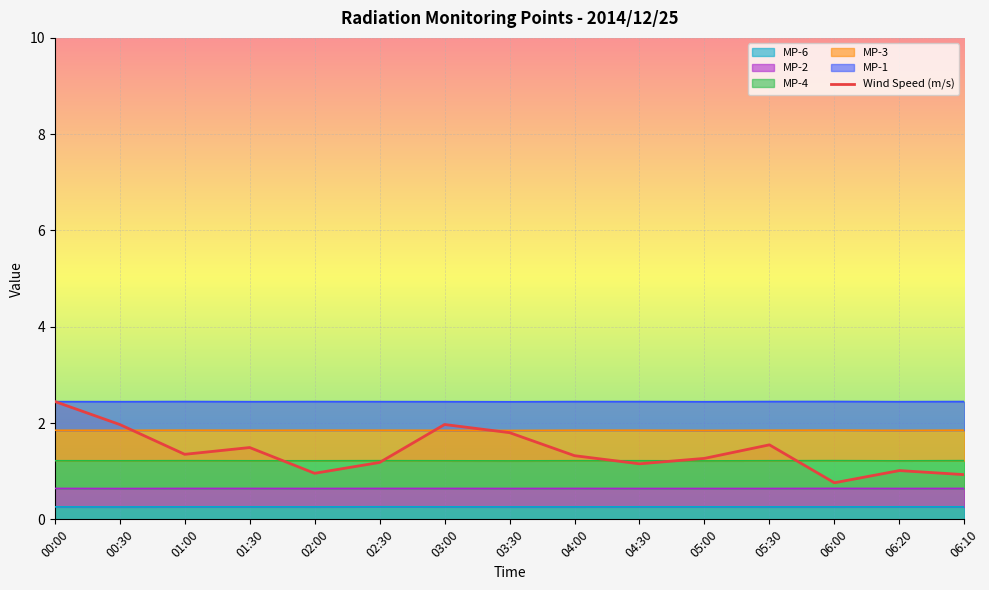

True or false: the data has more than 2 interior local peaks.

True